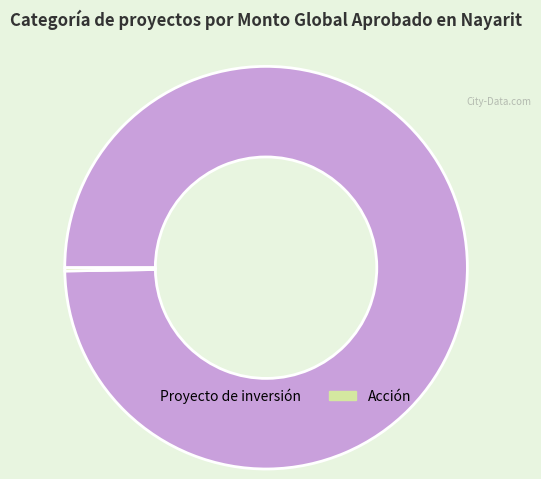

What is the largest slice in the pie chart?

Proyecto de inversión